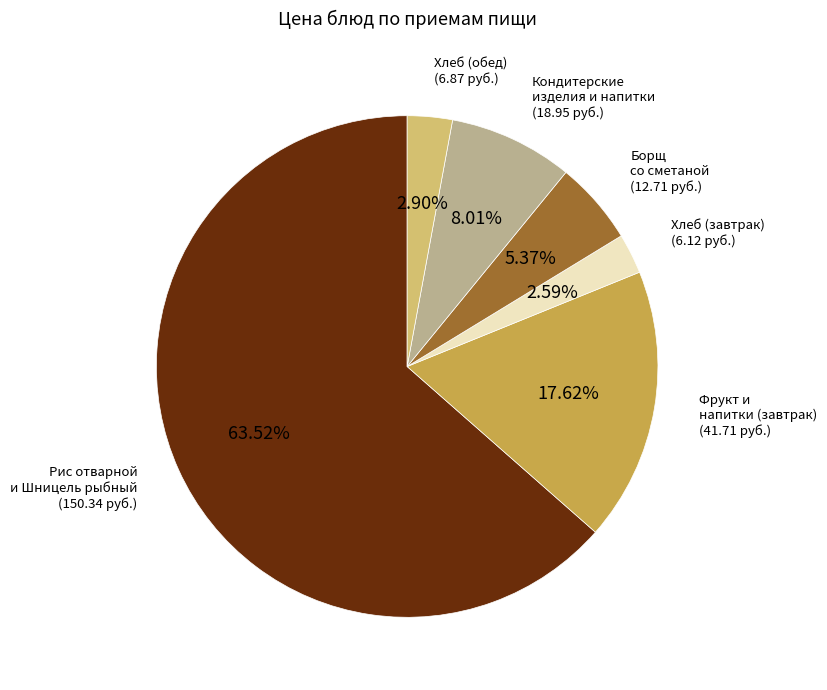

Do Борщ со сметаной (12.71 руб.) and Фрукт и напитки (завтрак) (41.71 руб.) together represent more than half of the pie?

No